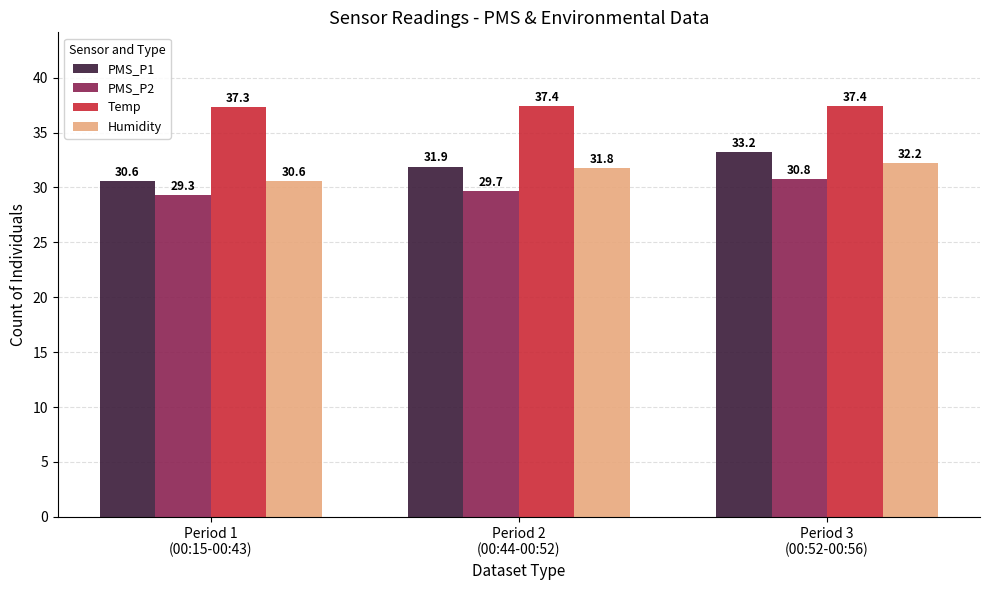

Are the bars grouped side by side (vs. stacked)?

Yes